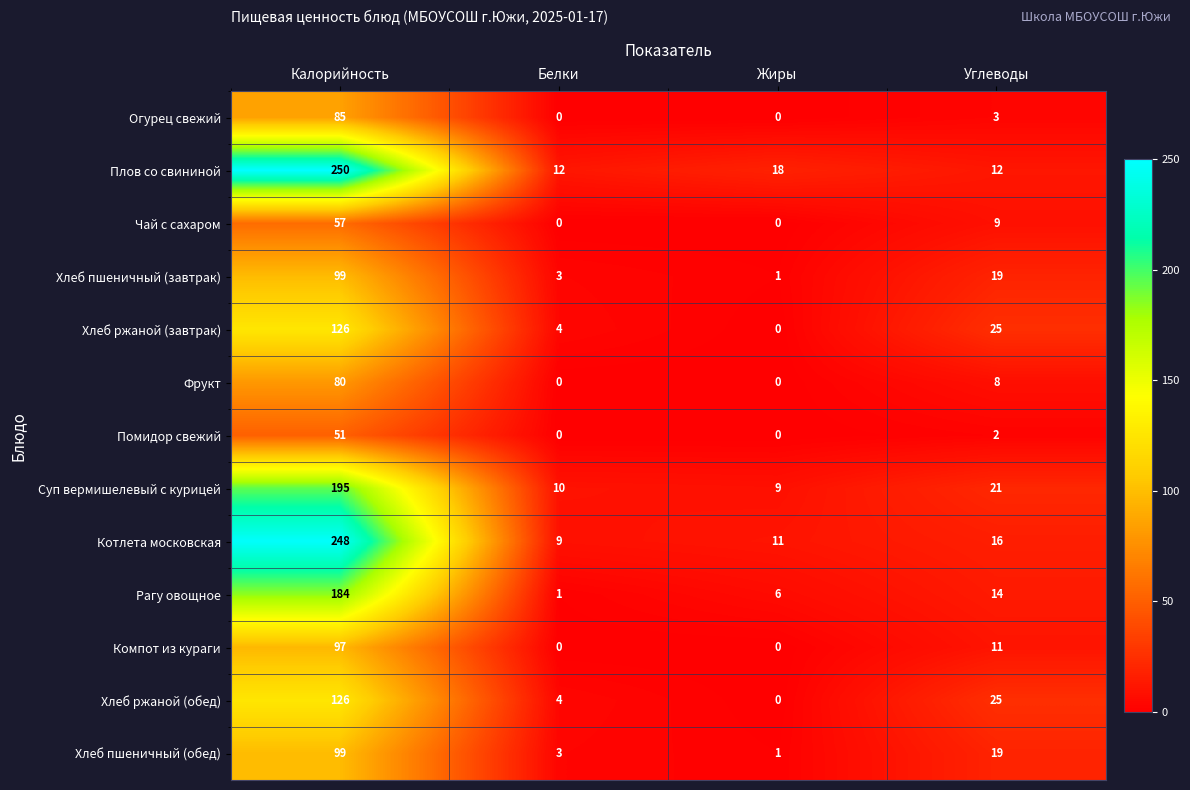

Where does the Компот из кураги series first go above 11?

Калорийность